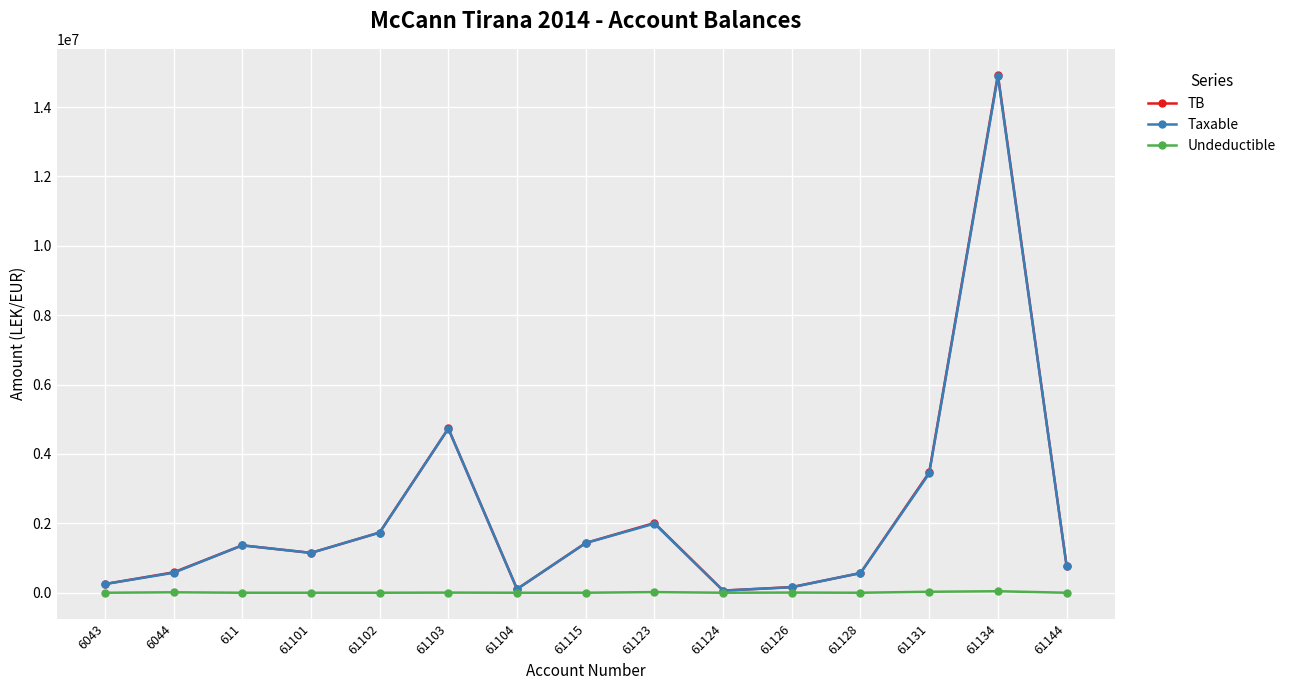

At which category does Taxable reach its first local valley?

61101